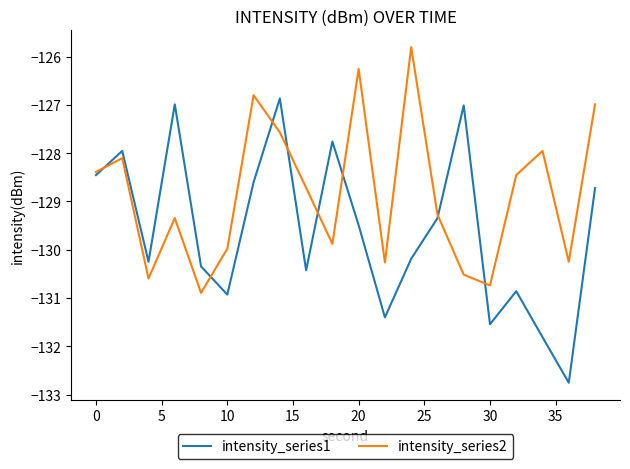

How many interior local valleys does the intensity_series2 series have?

6